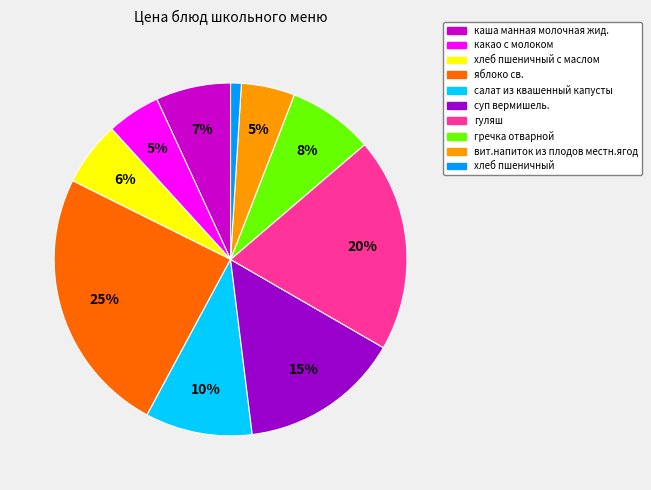

To the nearest percent, what is the difference between the largest and smallest slice percentages?

24%